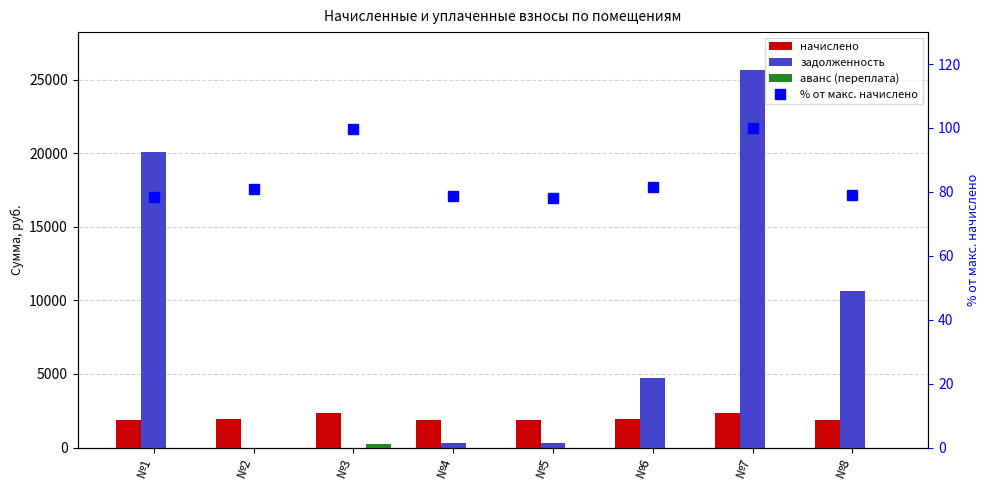

List the series in order of their peak value, lowest first.

% от макс. начислено, аванс (переплата), начислено, задолженность